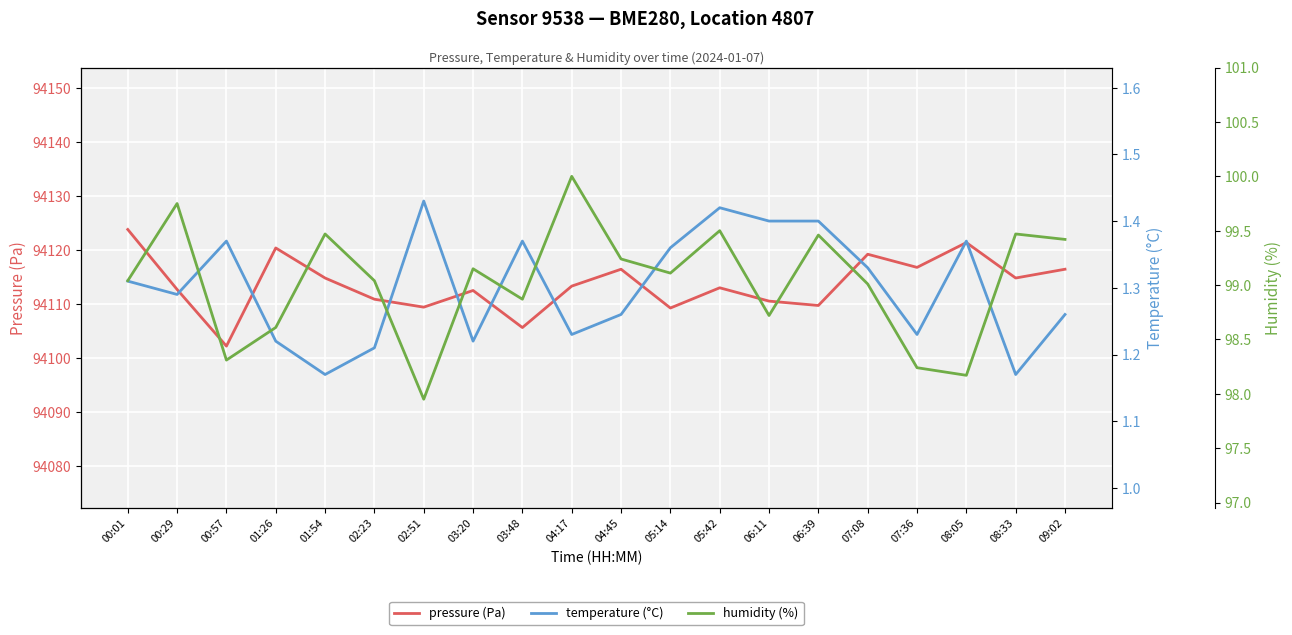

How many interior local peaks does the pressure (Pa) series have?

6